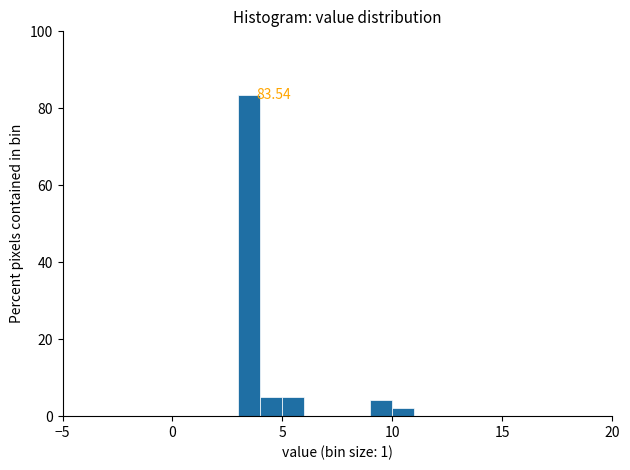

Read against the x-axis, roughly where is the centre of the tallest bar?

3.5